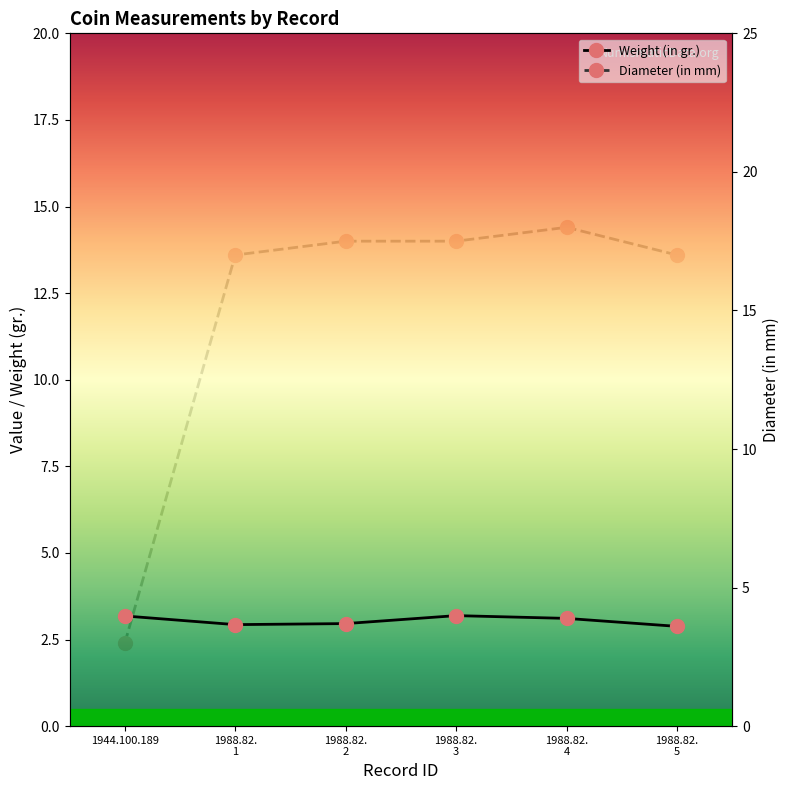

Rank the categories by Diameter (in mm) value from highest to lowest.

1988.82.
4, 1988.82.
2, 1988.82.
3, 1988.82.
1, 1988.82.
5, 1944.100.189